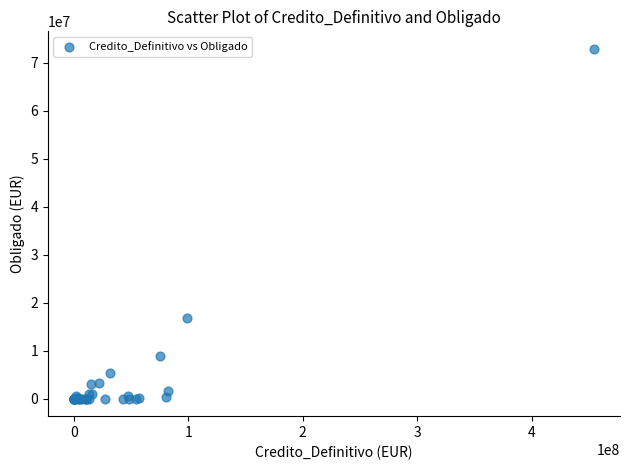

What Y value in the scatter plot is closest to 36449440?

16769110.9